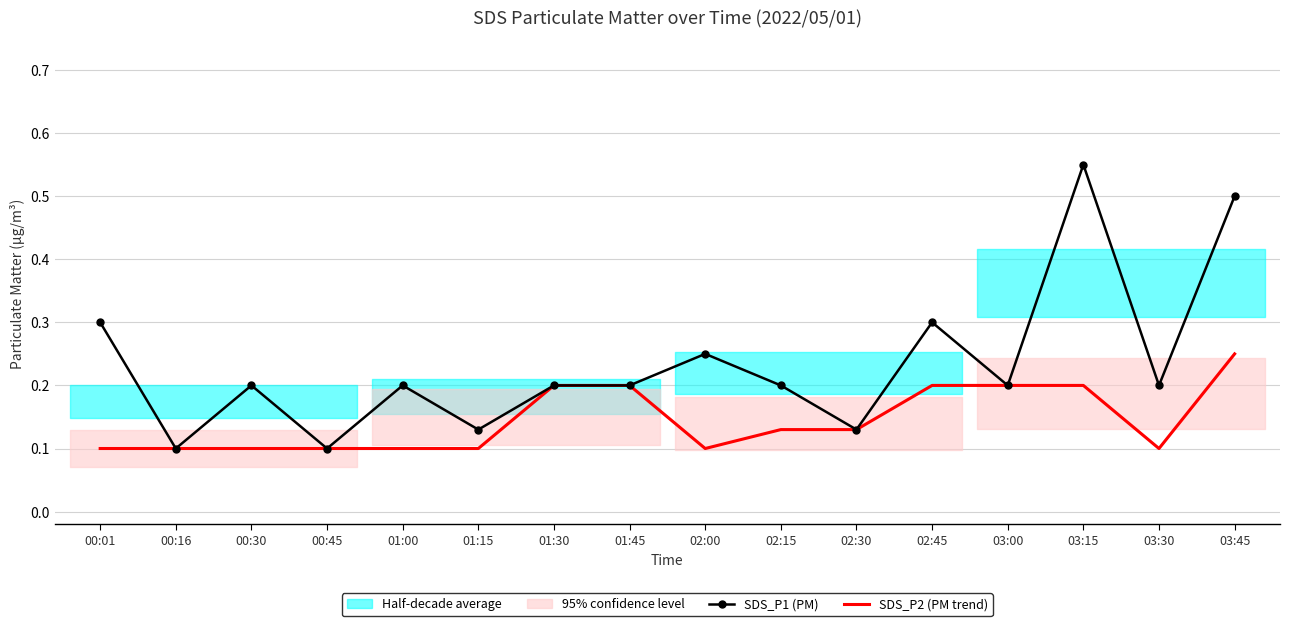

At which category is the sum across all series the highest?

03:15